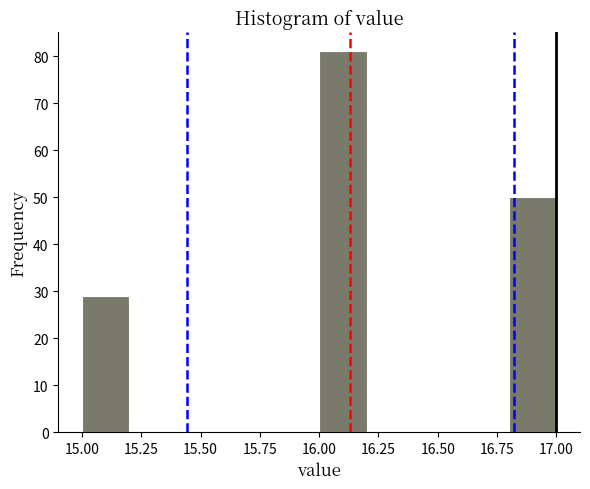

Over which range of the x-axis is the bar tallest?

16.0 to 16.2